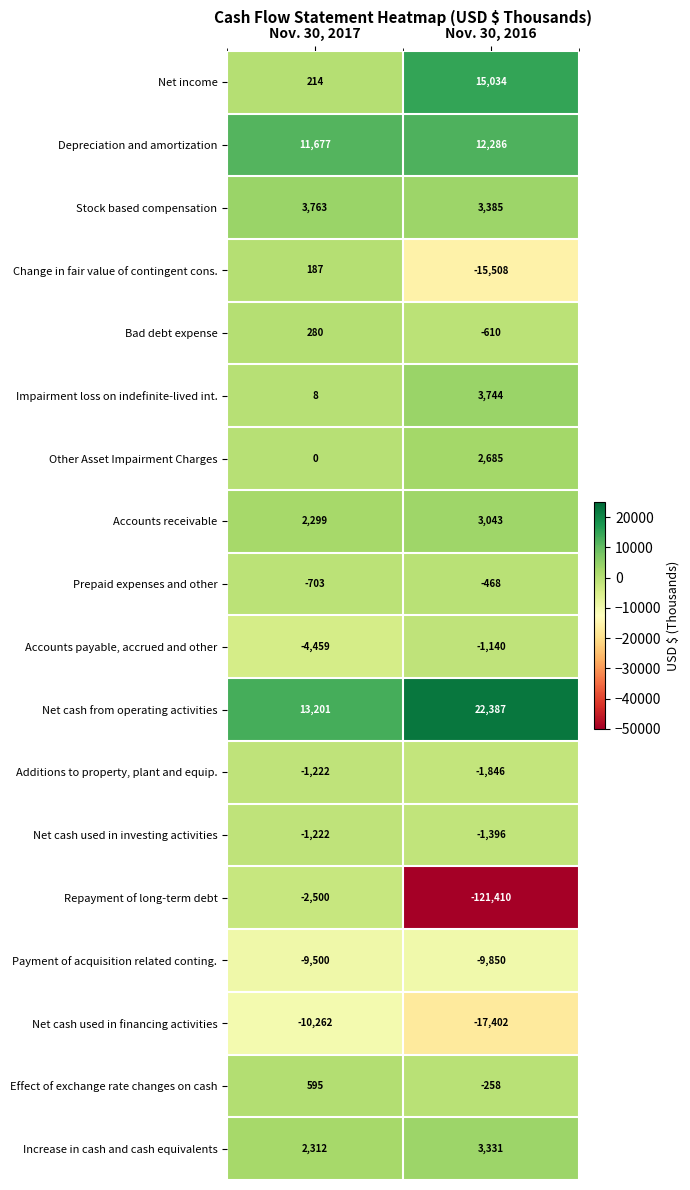

At Nov. 30, 2016, list the series in order from largest to smallest.

Net cash from operating activities, Net income, Depreciation and amortization, Impairment loss on indefinite-lived int., Stock based compensation, Increase in cash and cash equivalents, Accounts receivable, Other Asset Impairment Charges, Effect of exchange rate changes on cash, Prepaid expenses and other, Bad debt expense, Accounts payable, accrued and other, Net cash used in investing activities, Additions to property, plant and equip., Payment of acquisition related conting., Change in fair value of contingent cons., Net cash used in financing activities, Repayment of long-term debt